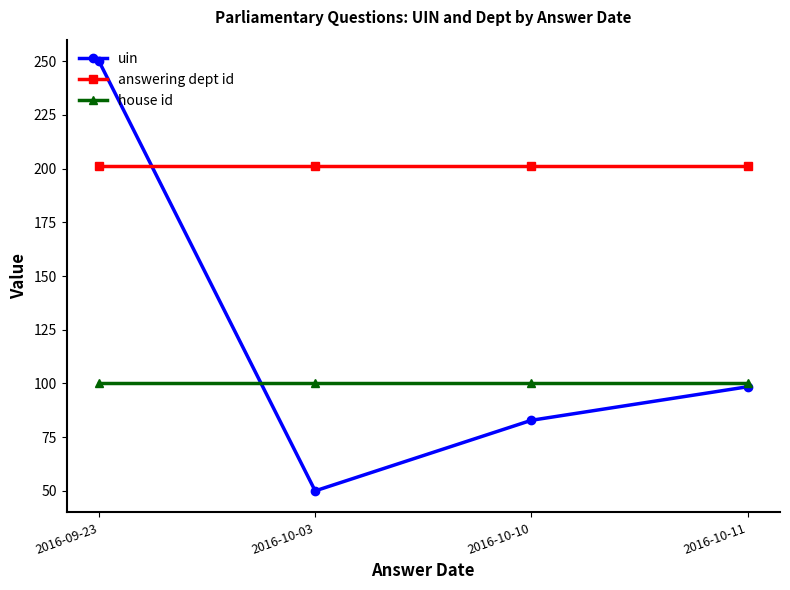

What is the label of the 1st point from the left?

2016-09-23